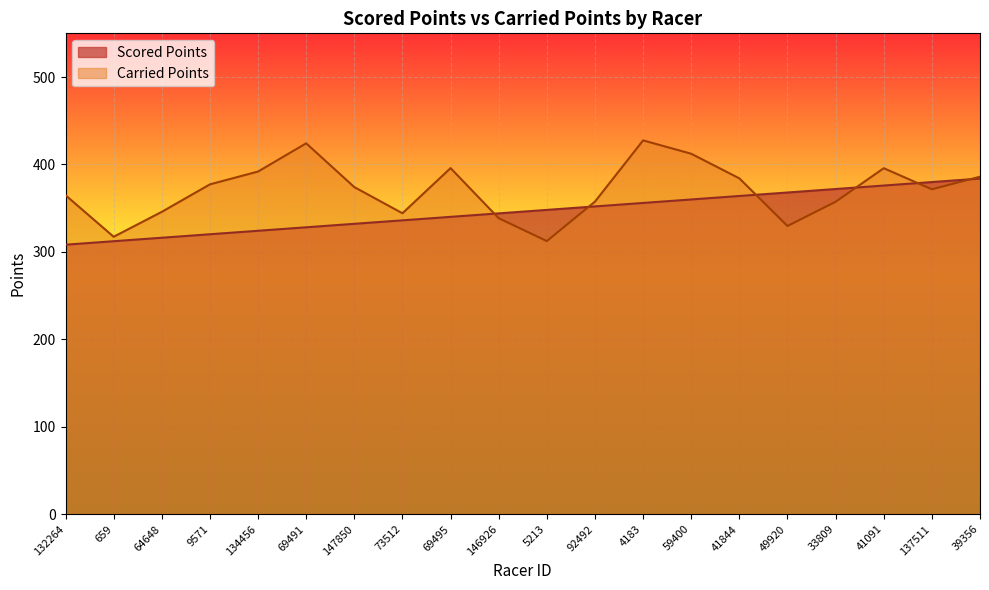

True or false: Carried Points and Scored Points cross at least once.

True